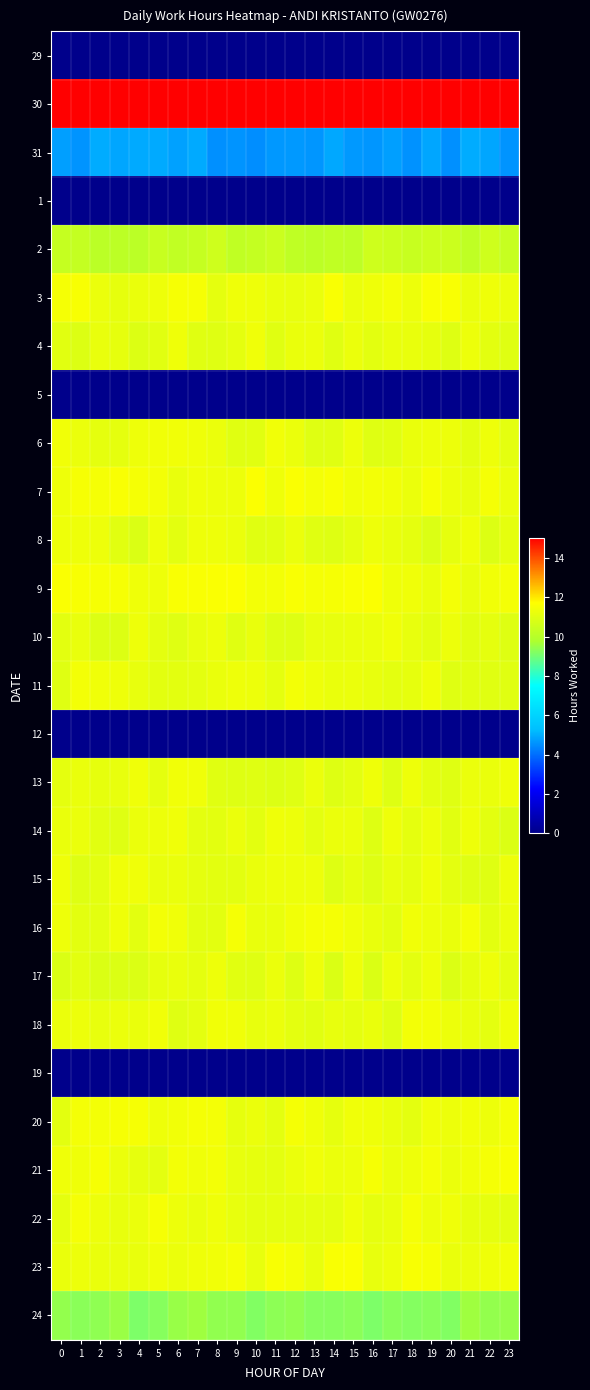

What is the maximum value shown in the chart?

15.5